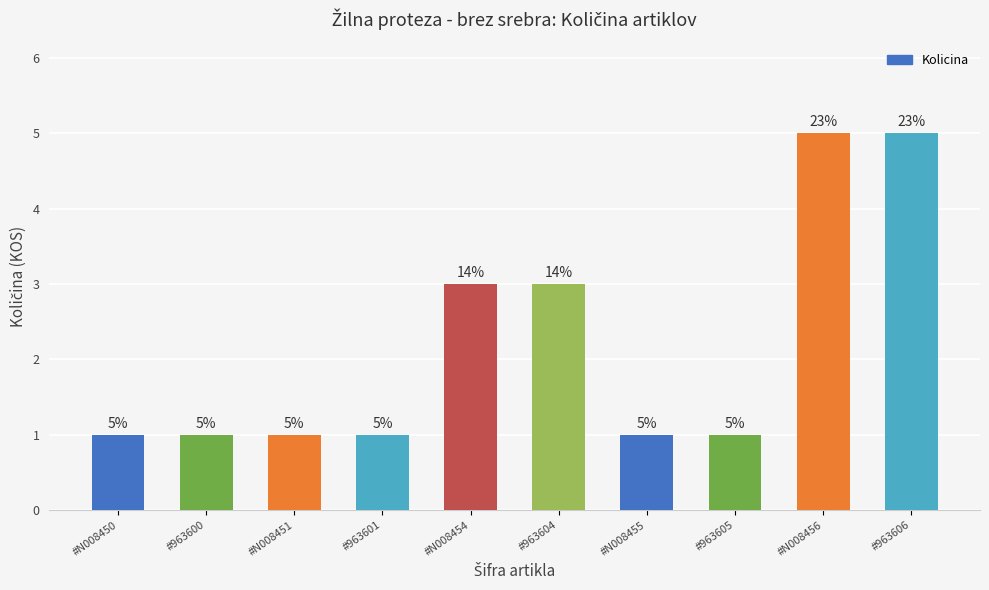

What is the label of the 7th bar from the left?

#N008455